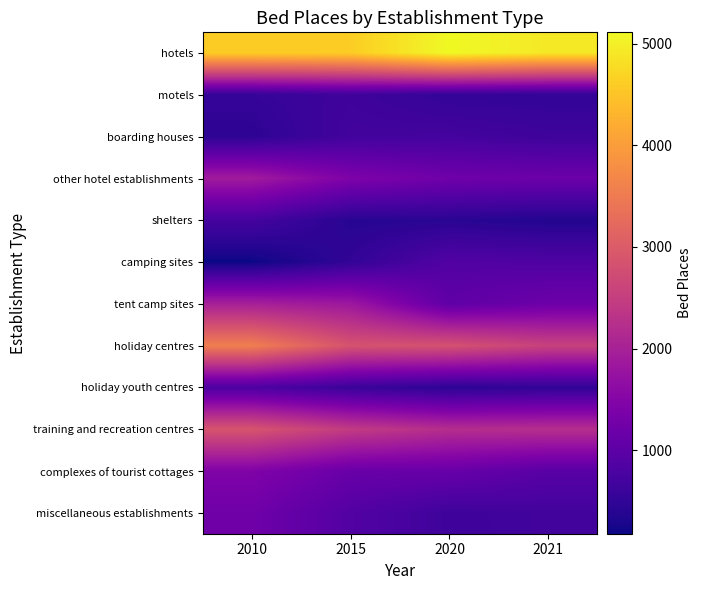

Which series changed the most between 2015 and 2020?

tent camp sites